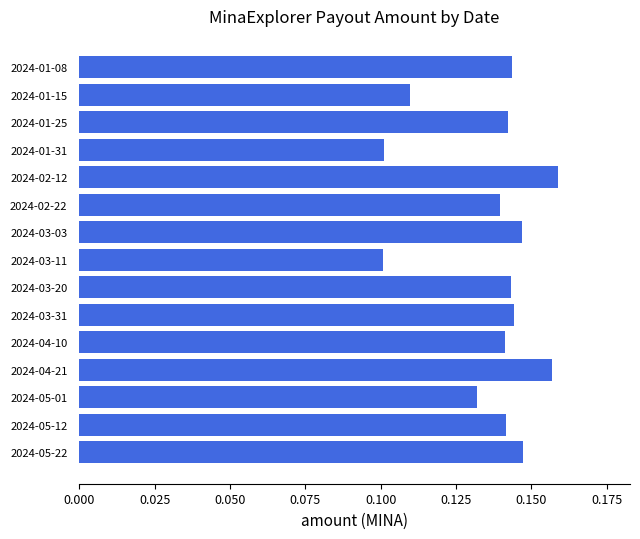

The chart shows a value of 0.0 at 2024-02-22. True or false?

False